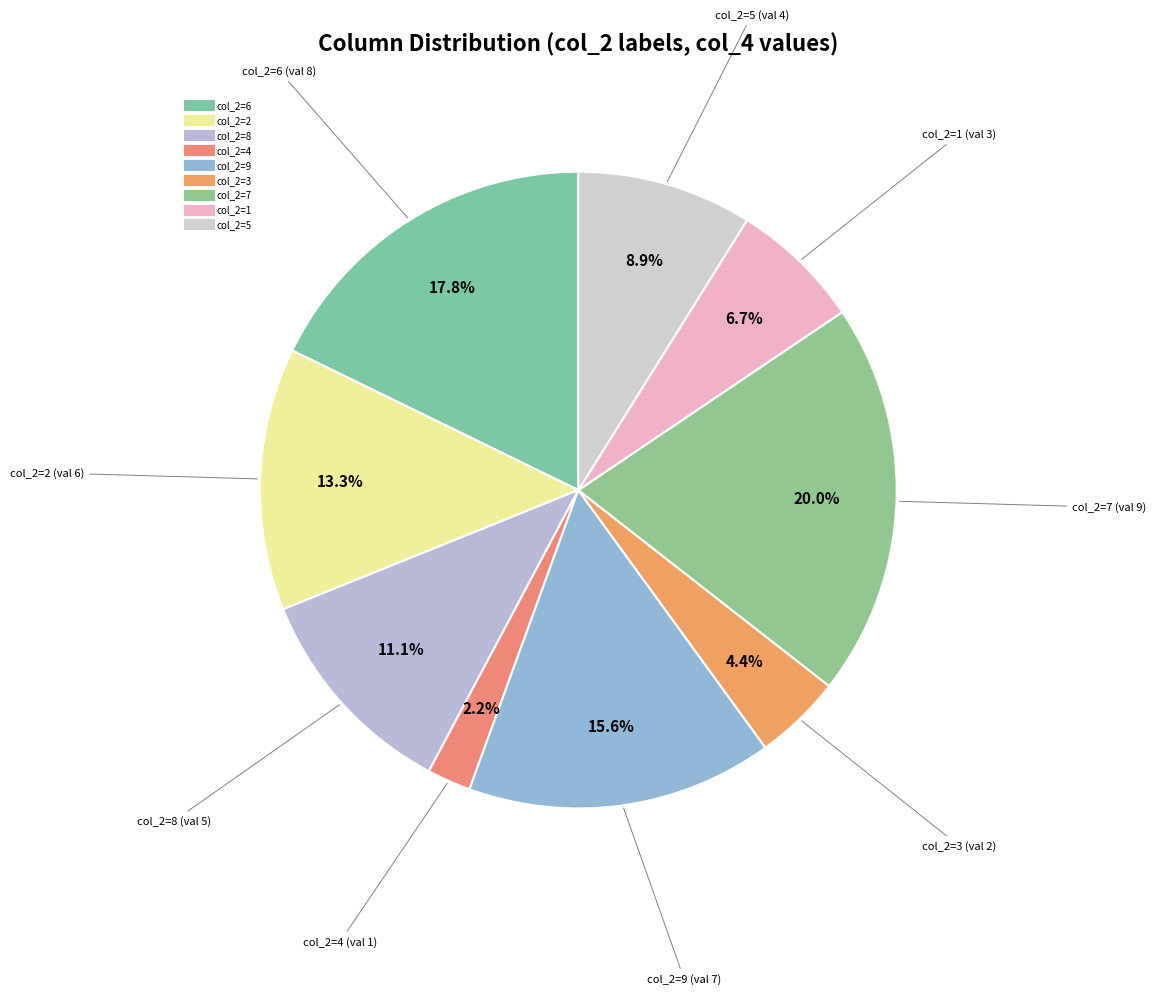

How many segments does this pie chart have?

9